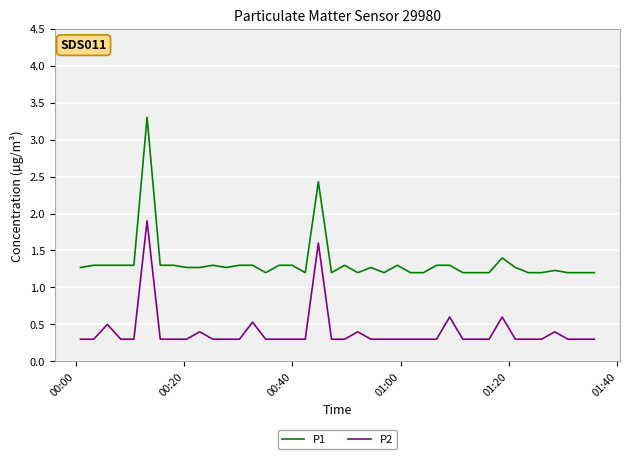

What is the maximum value shown in the chart?

3.3